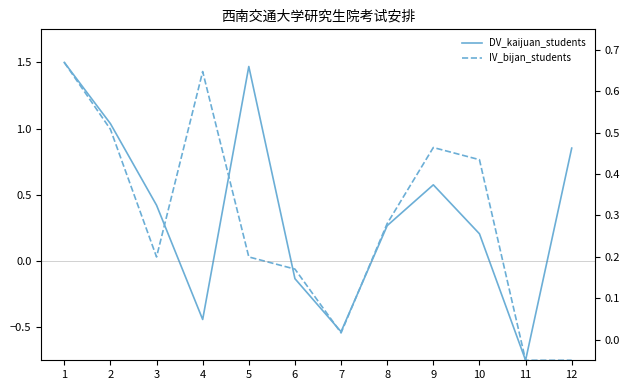

At which label does IV_bijan_students first exceed 0?

1